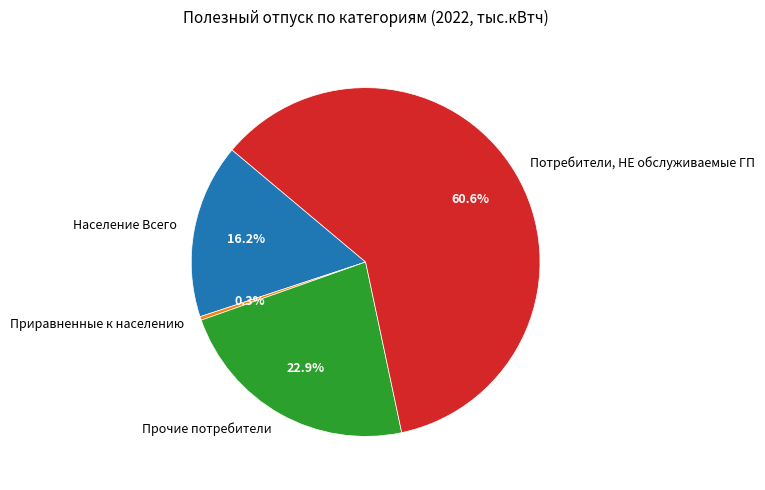

To the nearest percent, what is the combined percentage of Прочие потребители and Население Всего?

39%